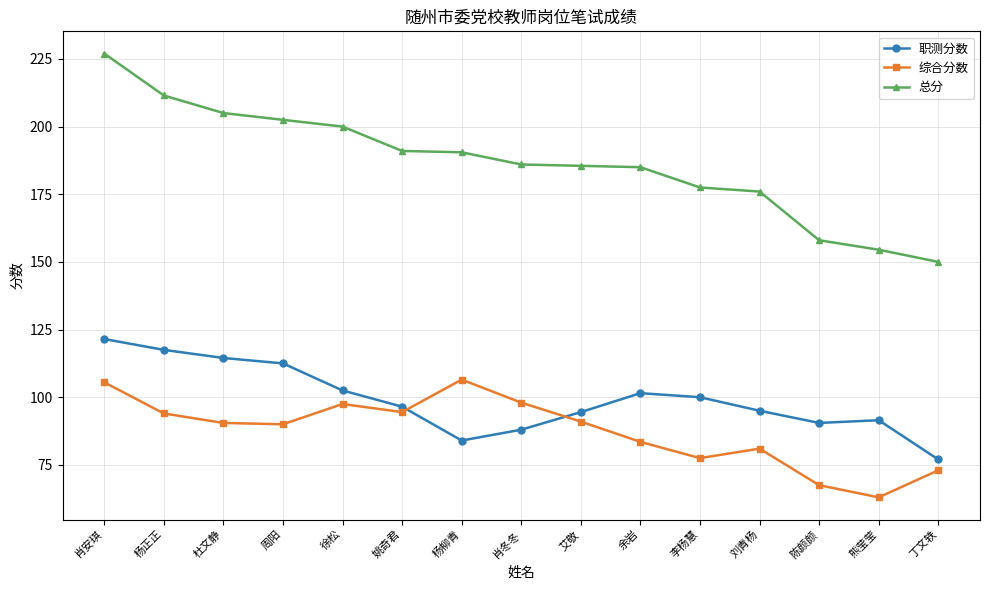

What is the spread (max minus min) of values at 刘青杨?

95.0